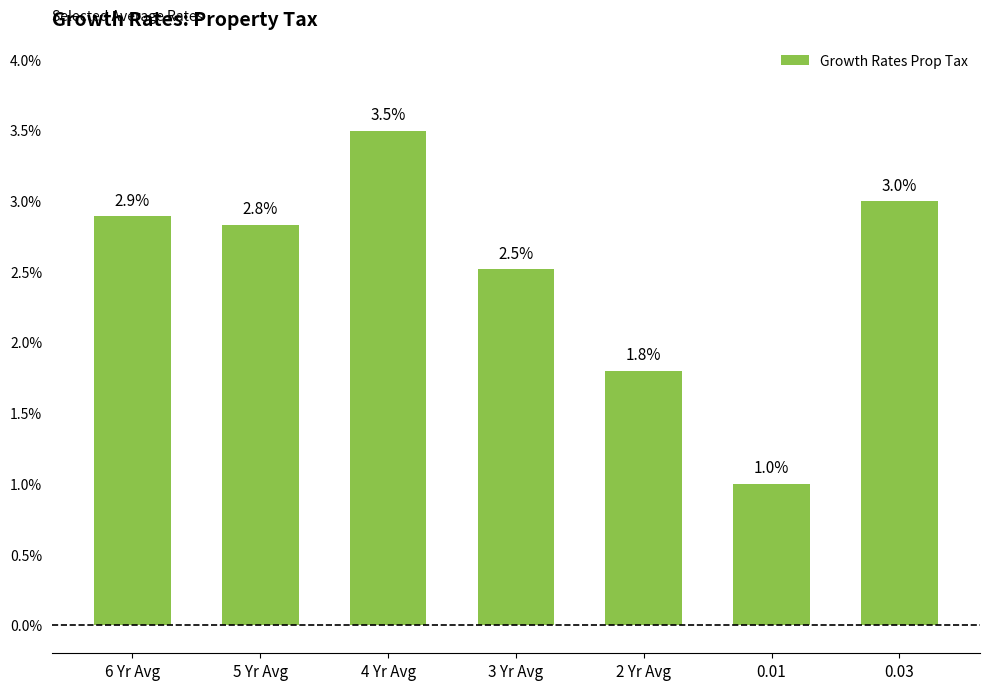

Which label corresponds to the smallest value in the chart?

0.01